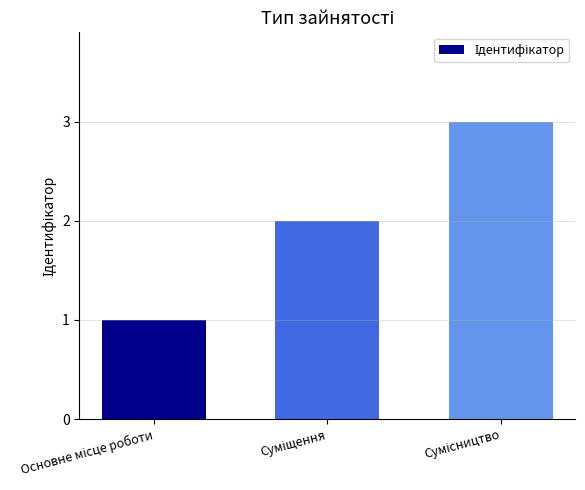

What is the maximum value shown in the chart?

3